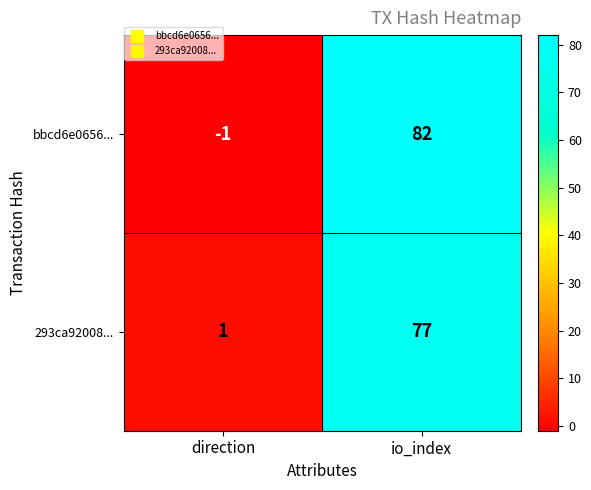

Reading left to right, list all the values displayed in this chart.

bbcd6e0656...: direction=-1	io_index=82
293ca92008...: direction=1	io_index=77